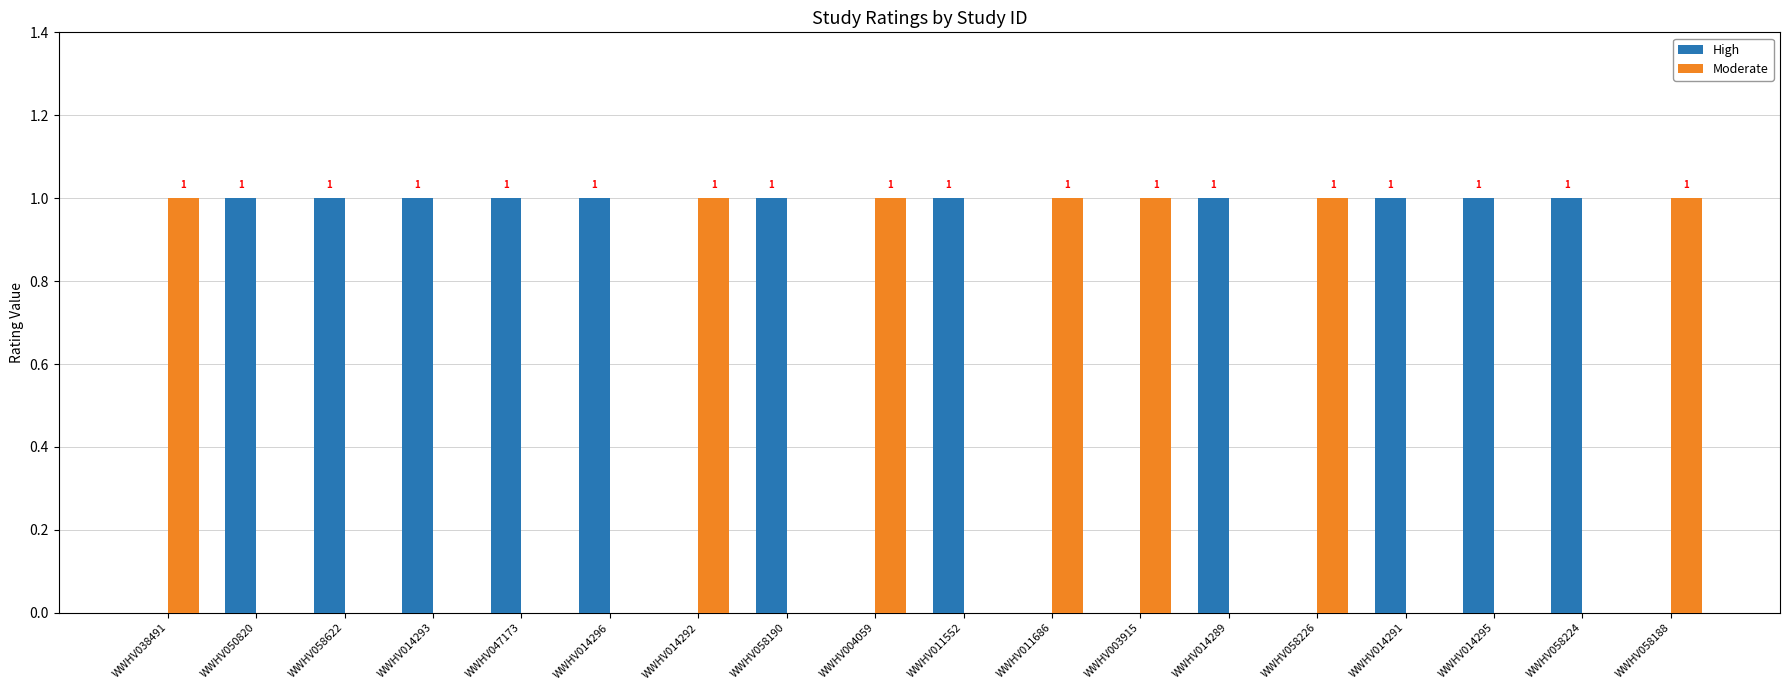

The value of High at WWHV058622 is 1. True or false?

True